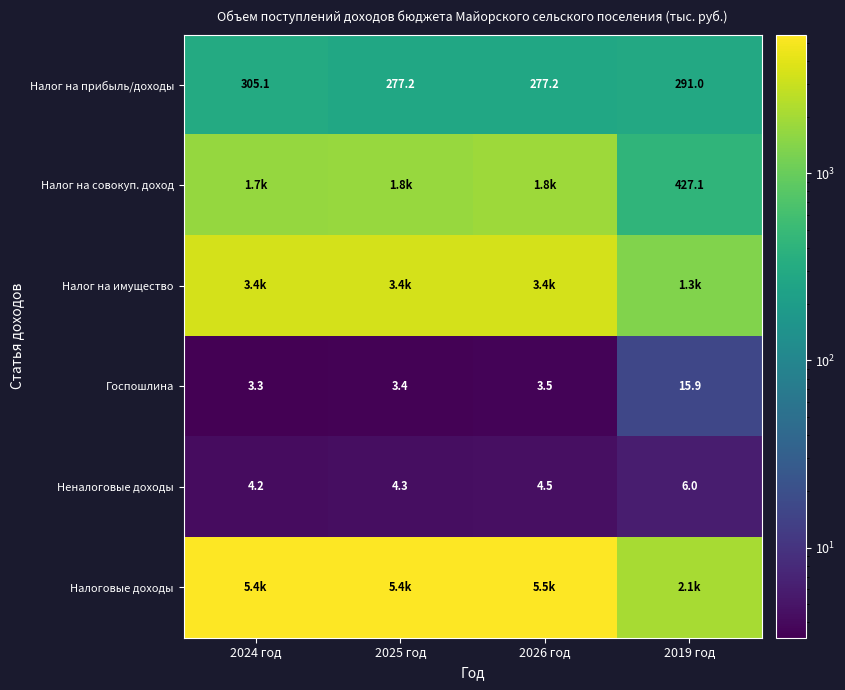

True or false: Госпошлина has a value of 2.3 at 2024 год.

False